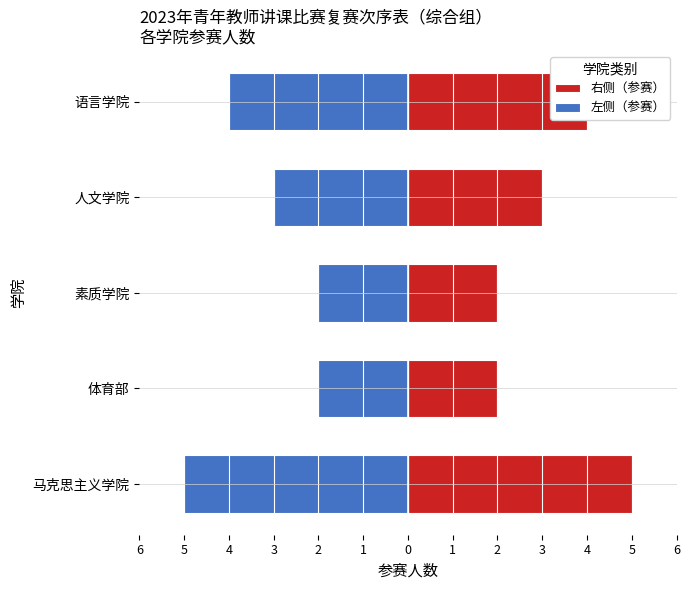

Reading left to right, what are all the values shown in this chart?

右侧（参赛）: 5	2	2	3	4
左侧（参赛）: -5	-2	-2	-3	-4